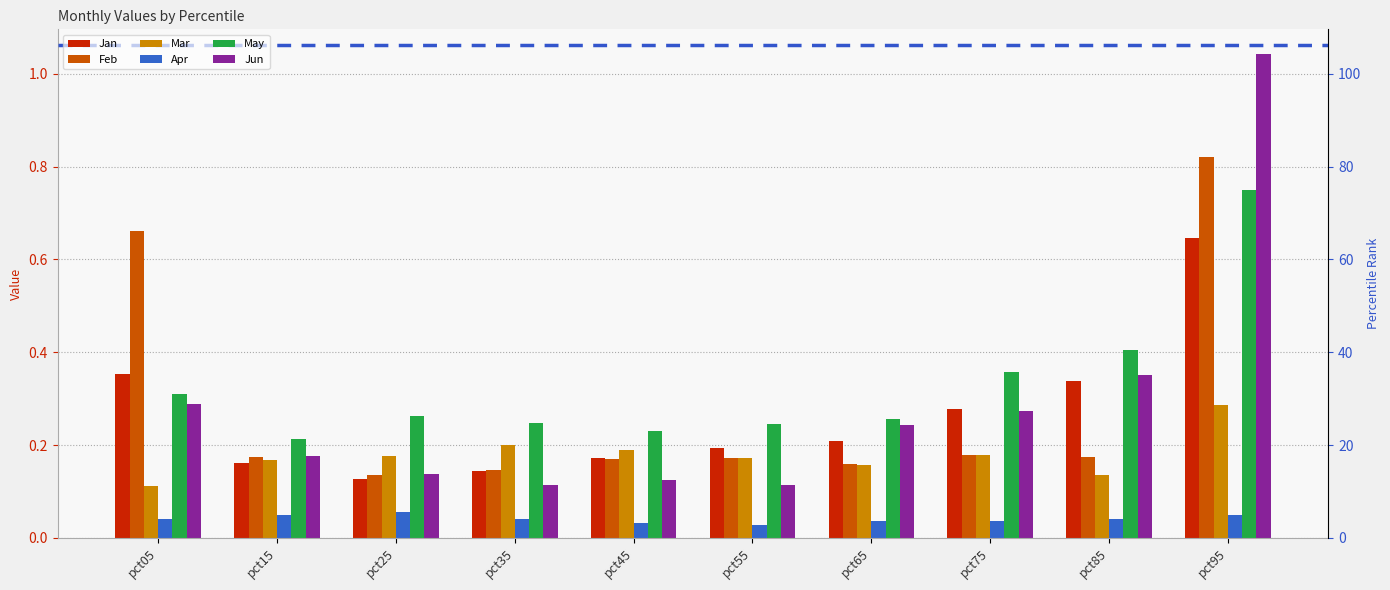

What is the difference between the maximum and minimum values in the Mar series?

0.2